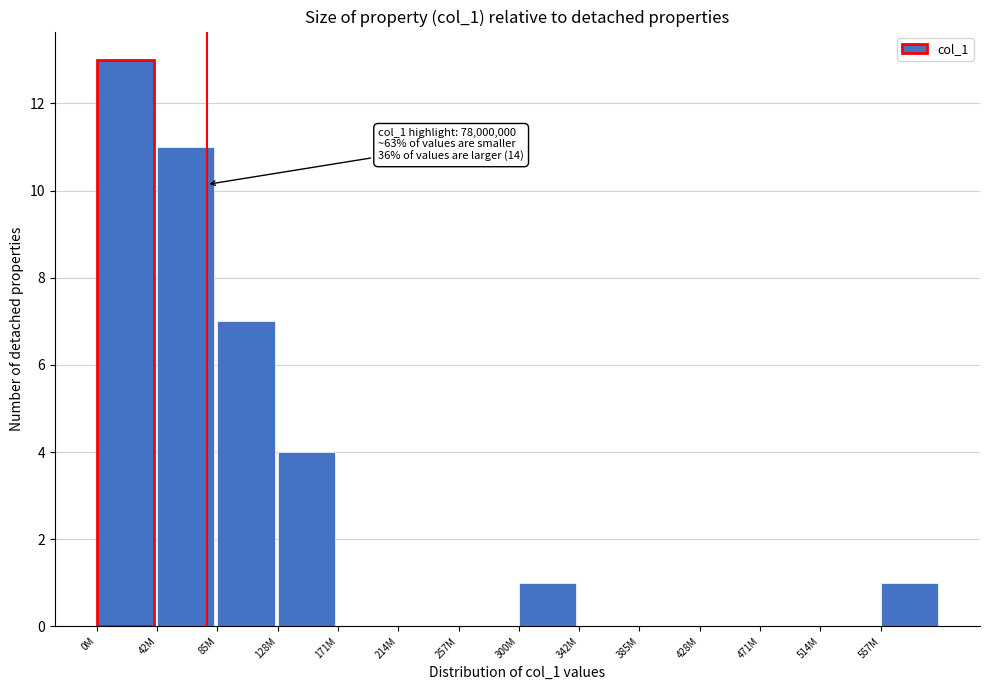

Reading left to right, extract all data points from this chart.

0M=13	42M=11	85M=7	128M=4	171M=0	214M=0	257M=0	300M=1	342M=0	385M=0	428M=0	471M=0	514M=0	557M=1